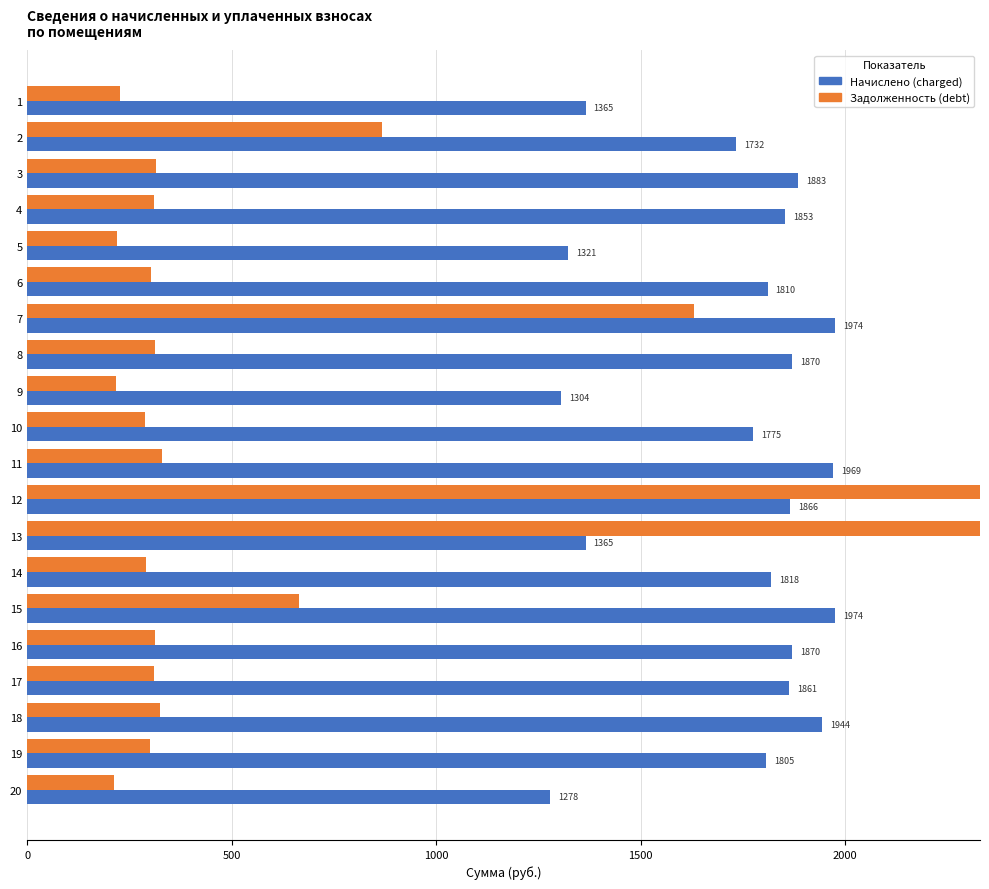

Between 15 and 20, which series saw the biggest shift?

Начислено (charged)